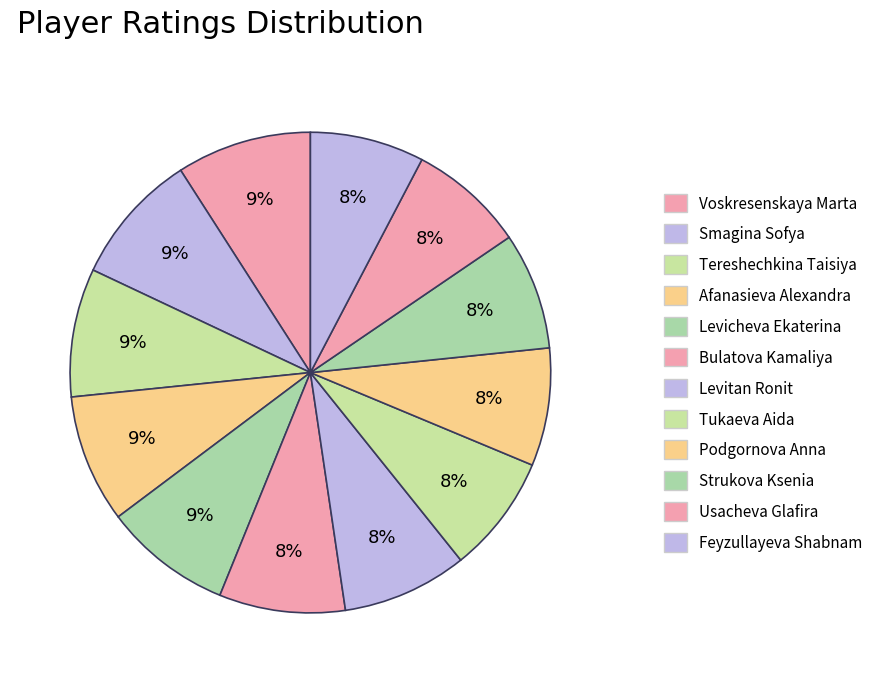

Which category has the smallest portion of the pie?

Feyzullayeva Shabnam